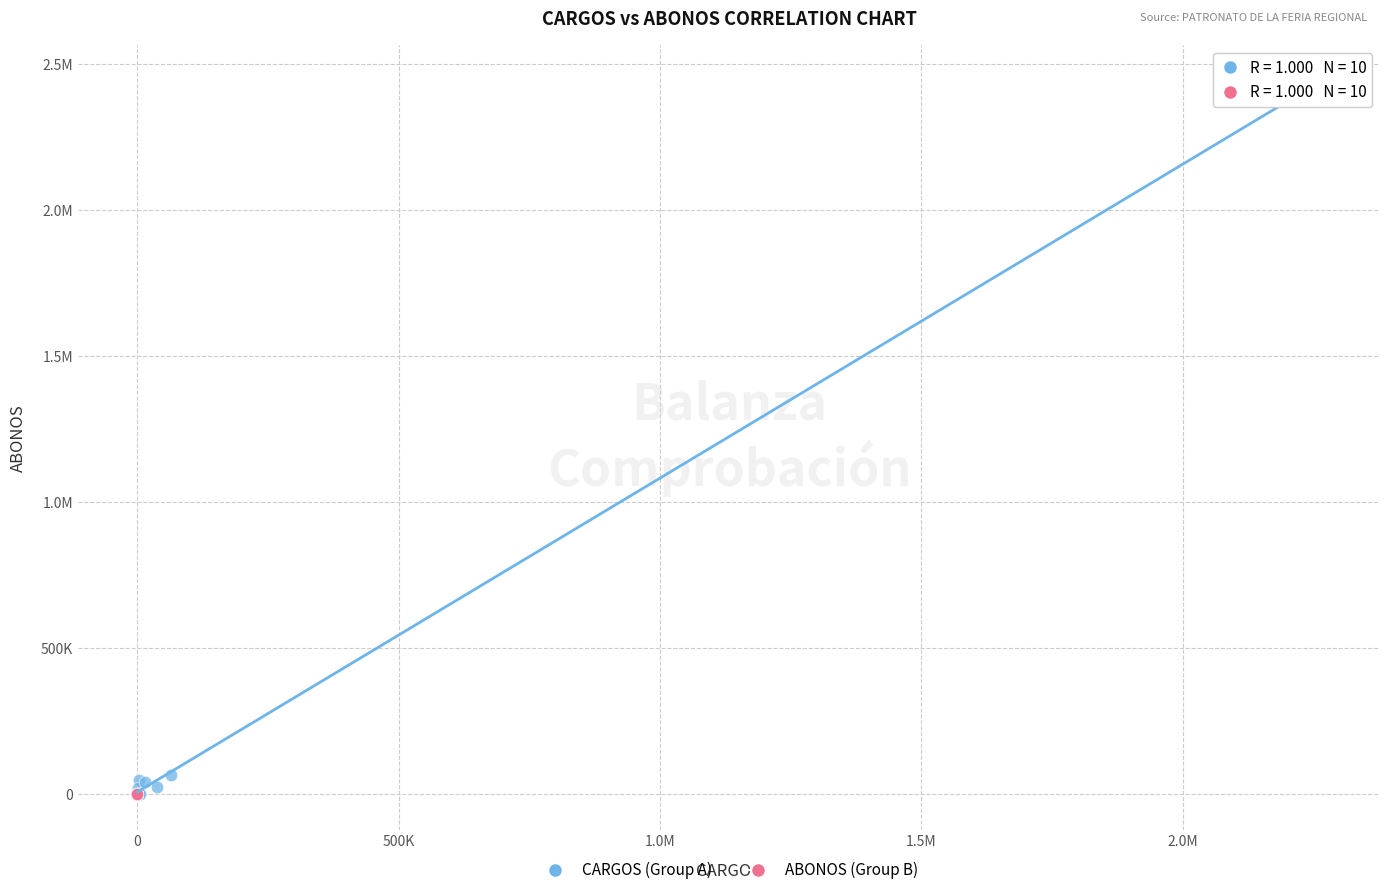

What are all the series names shown in the legend?

CARGOS (Group A), ABONOS (Group B)